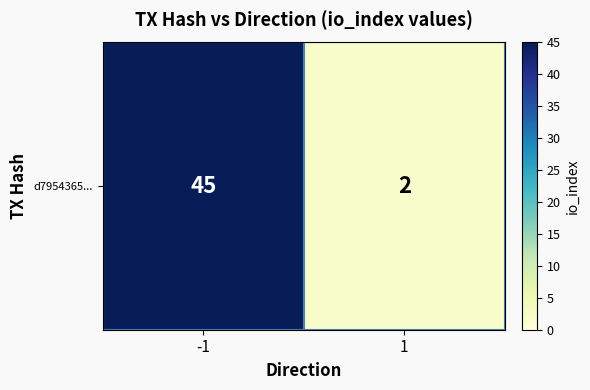

How many values are between 2 and 45?

2